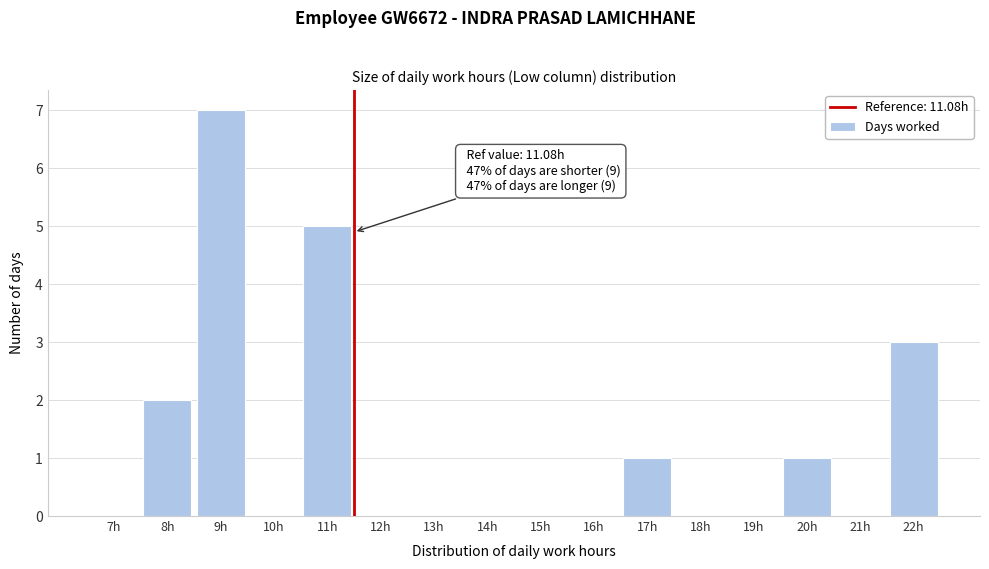

Reading left to right, list all the values displayed in this chart.

7h=0	8h=2	9h=7	10h=0	11h=5	12h=0	13h=0	14h=0	15h=0	16h=0	17h=1	18h=0	19h=0	20h=1	21h=0	22h=3